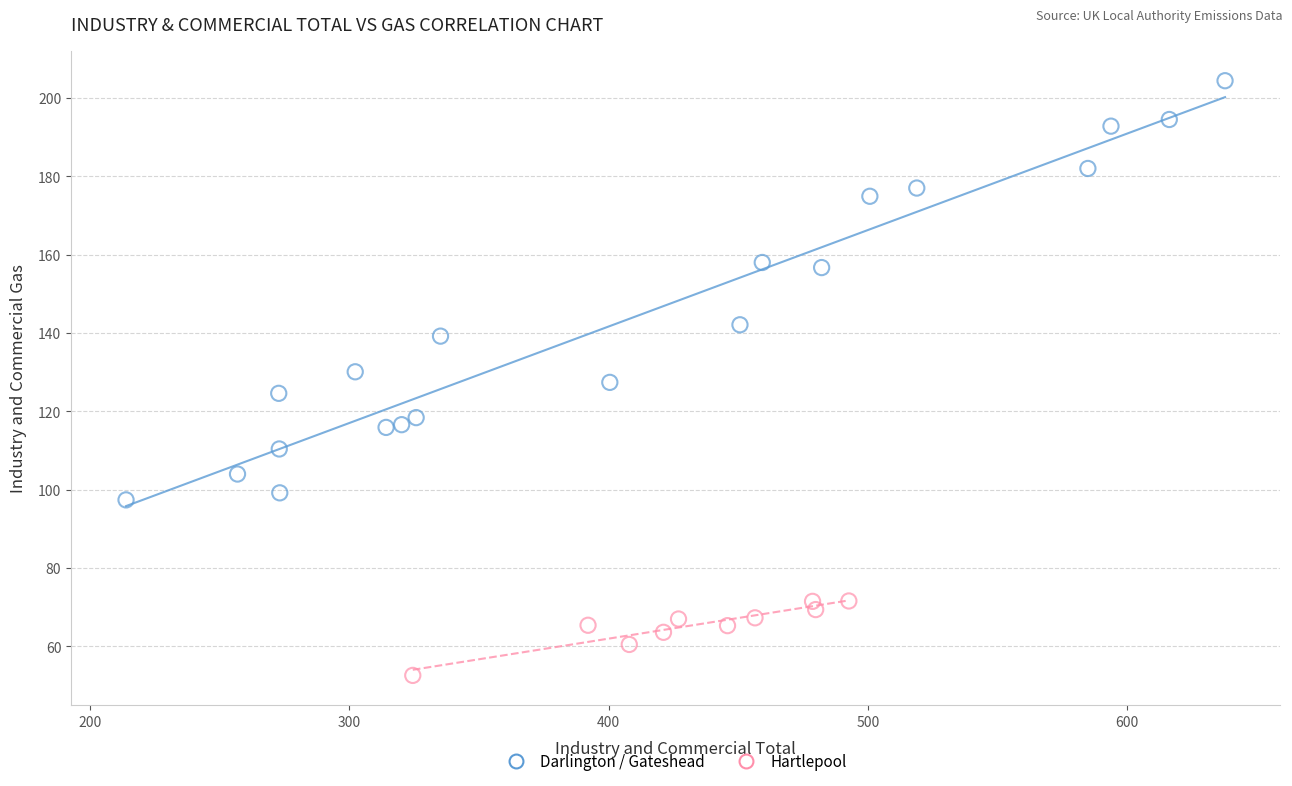

Which series contains the lowest Y value?

Hartlepool